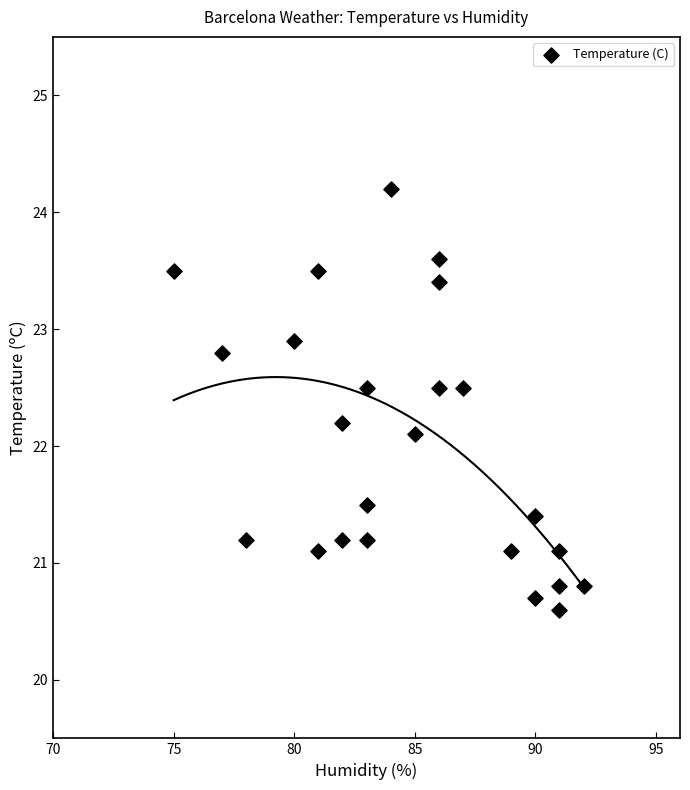

What is the range of Y values (max minus min)?

3.6